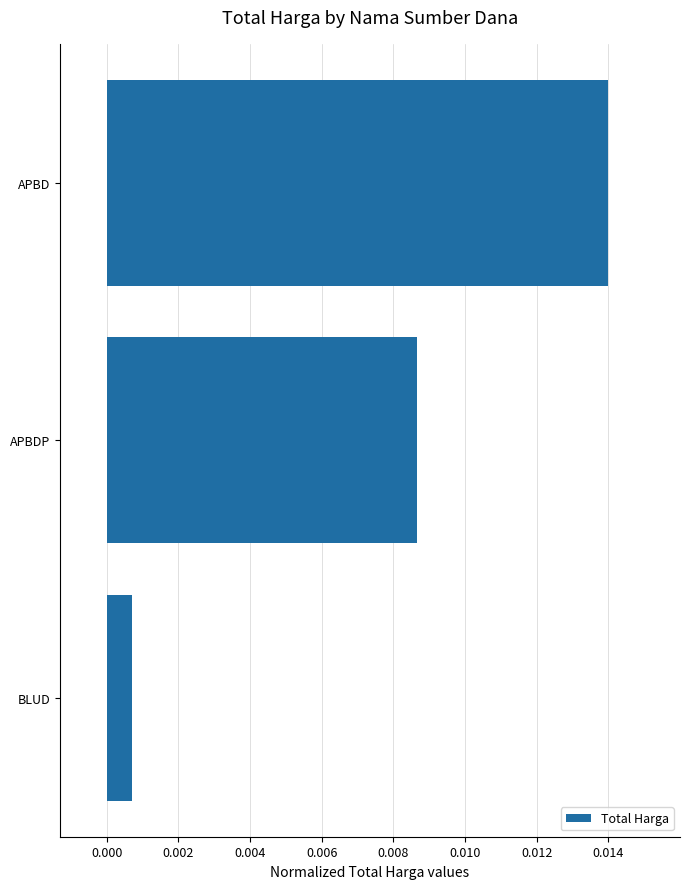

Are the bars horizontal?

Yes